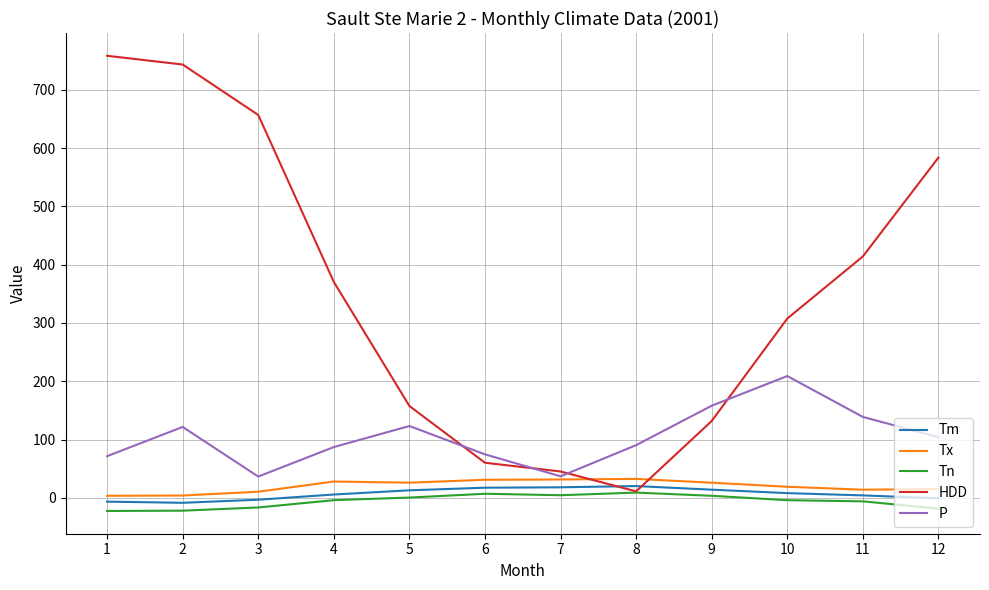

Is the value of Tx at 11 greater than the value of HDD at 4?

No